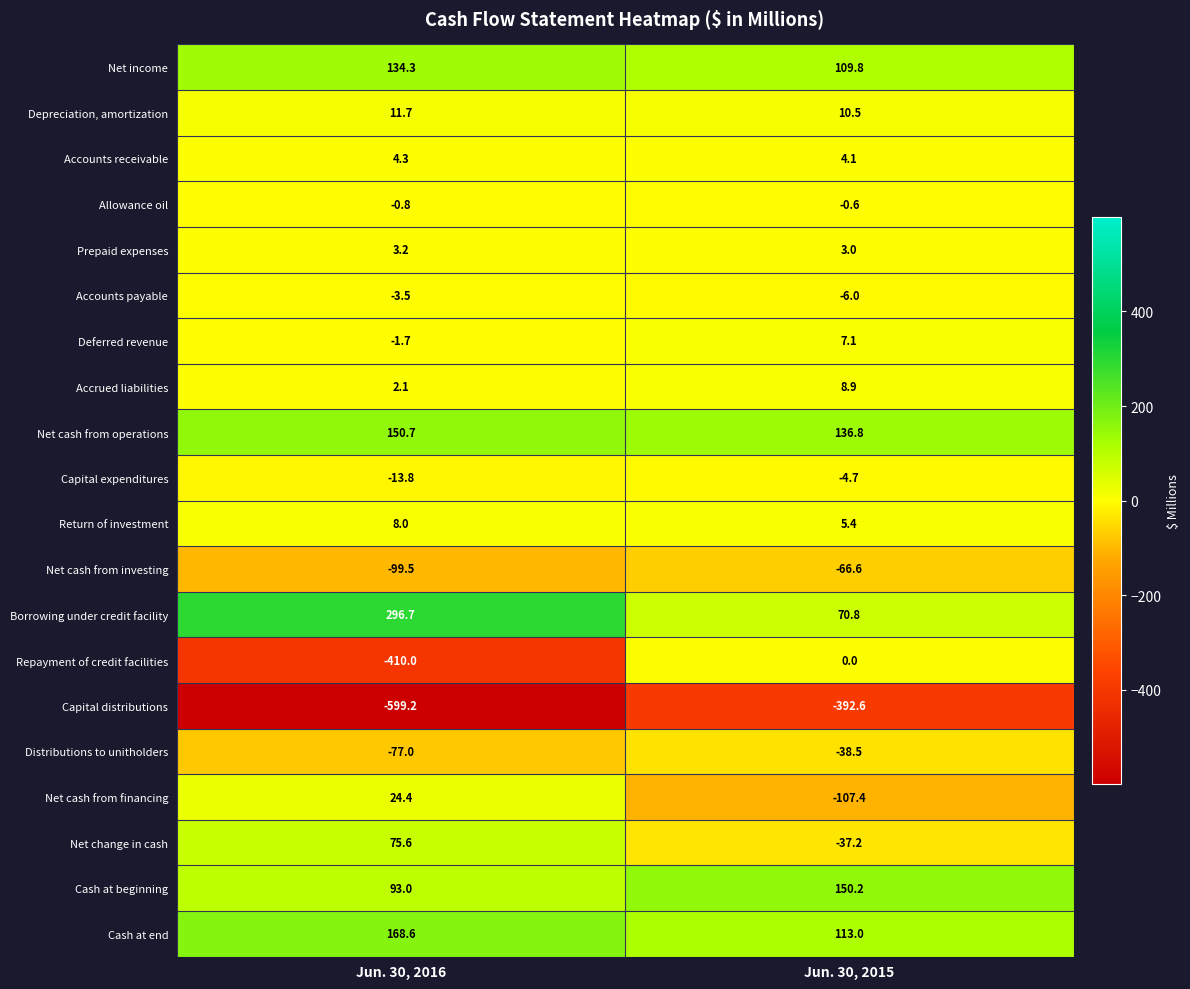

What is the smallest value displayed?

-599.2